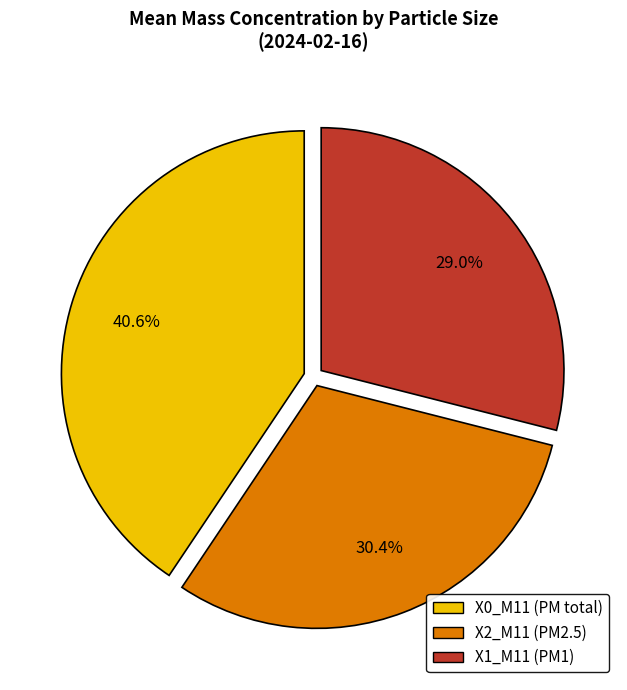

Does any single category account for the majority?

No